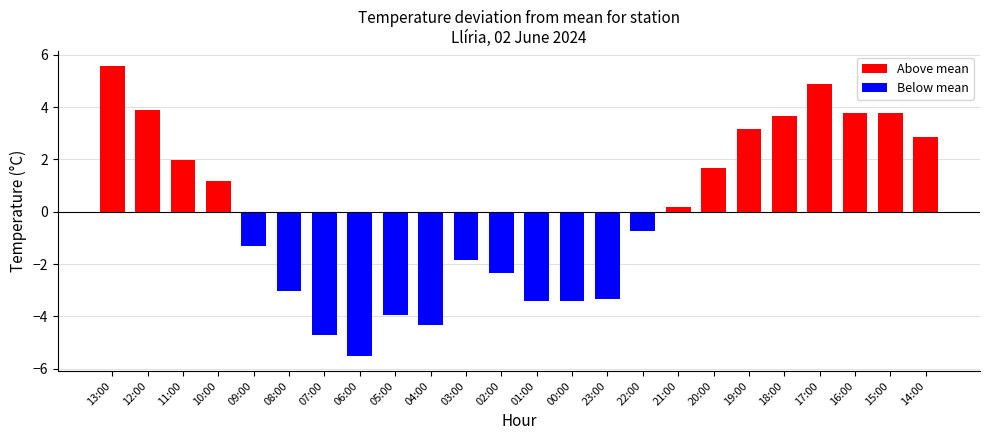

What is the sum of all values?

-1.3